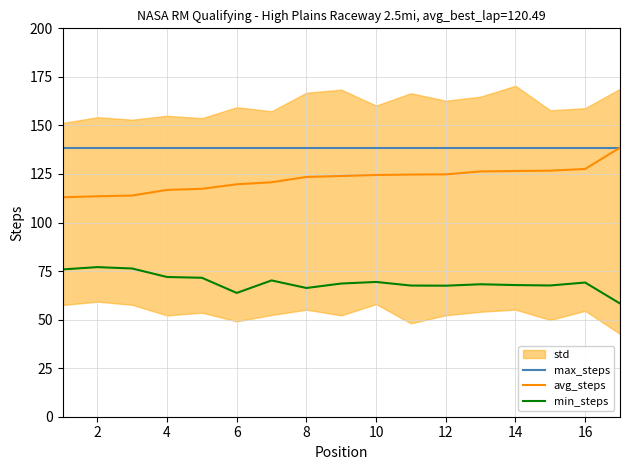

Does the chart have visible grid lines?

Yes